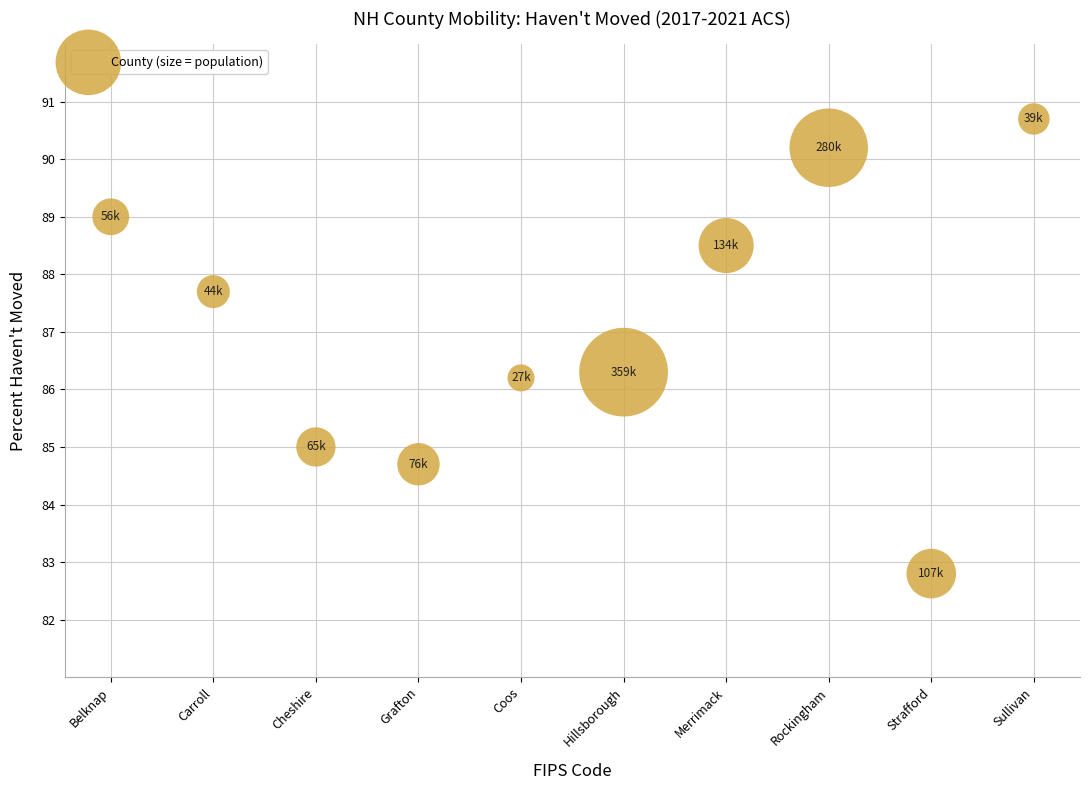

What is the range of X values (max minus min)?

18.0